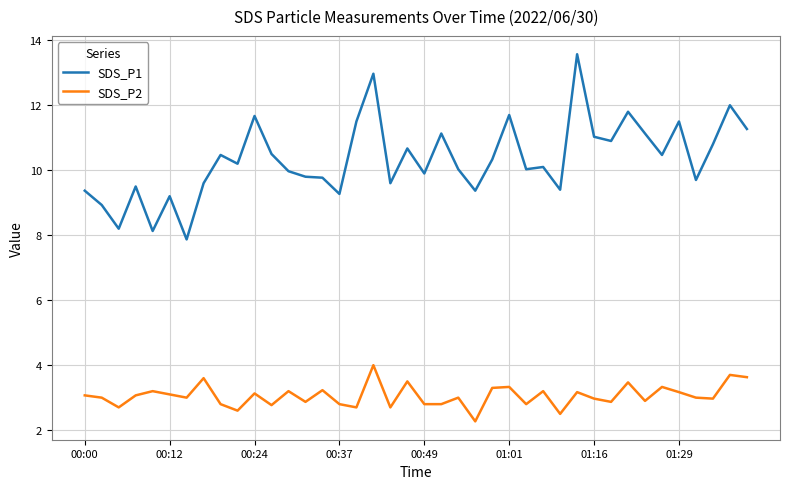

What is the greatest value displayed?

13.6